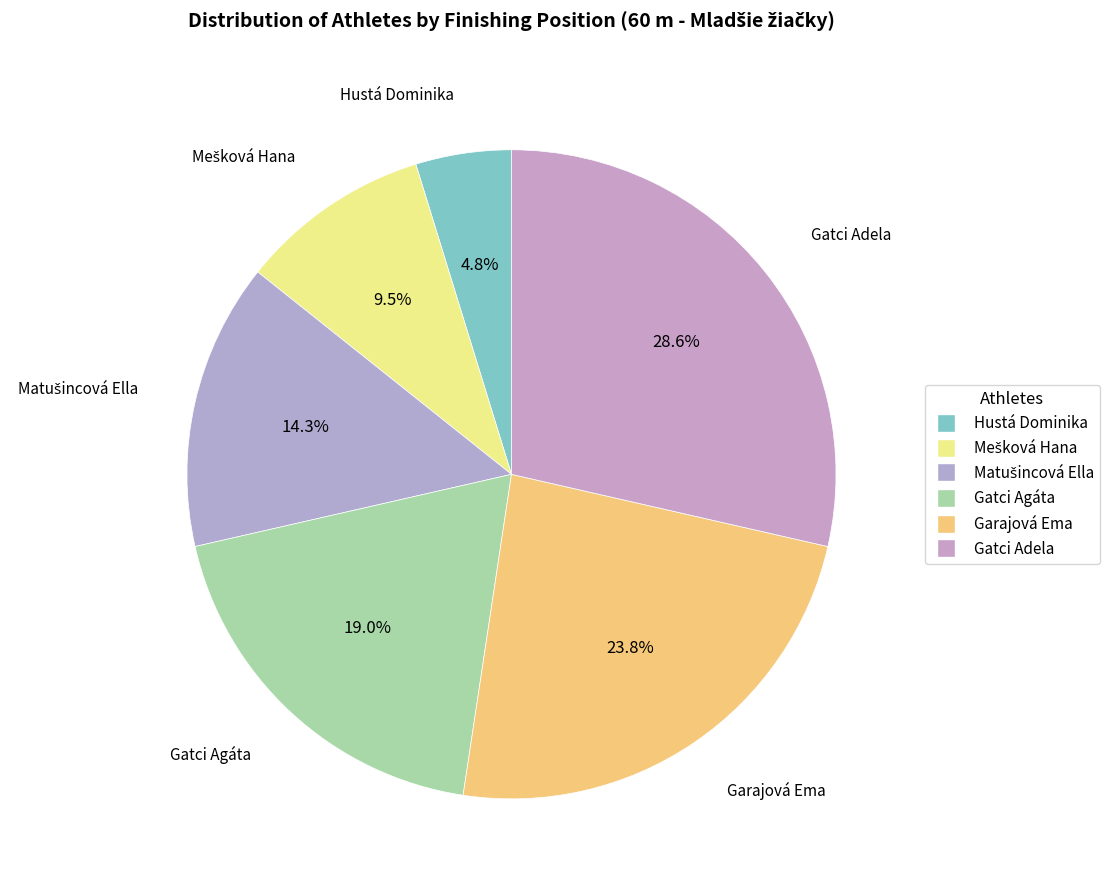

To the nearest percent, what is the difference between the largest and smallest slice percentages?

24%